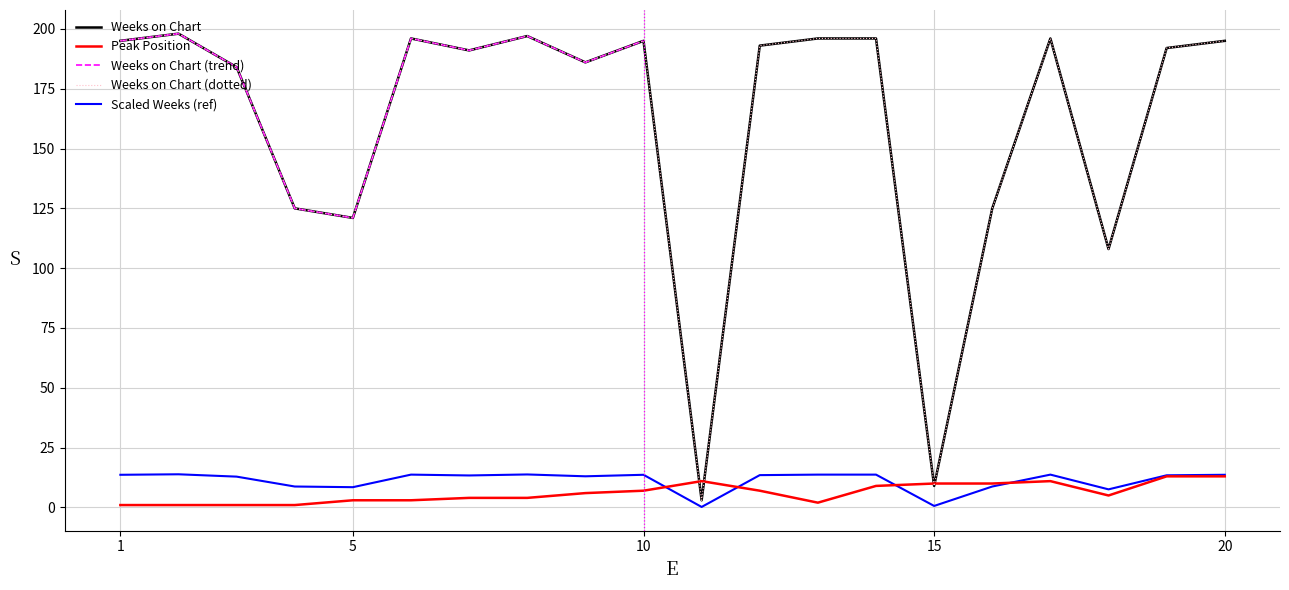

What is the smallest value displayed?

0.2